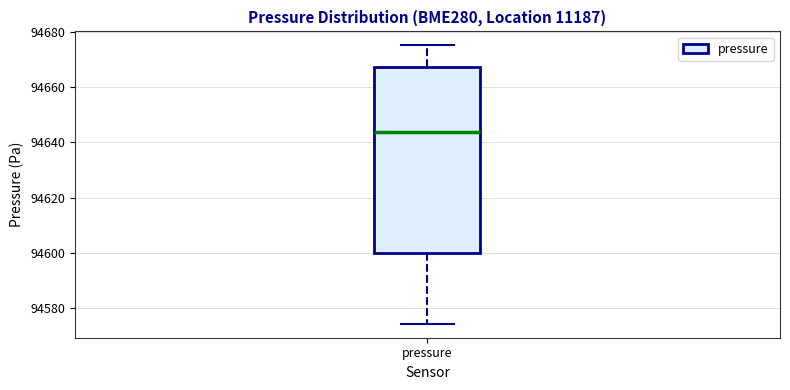

Where does the upper whisker of the box for pressure end on the y-axis? The values are not printed on the chart, so give them approximately, as read against the axis.

94676